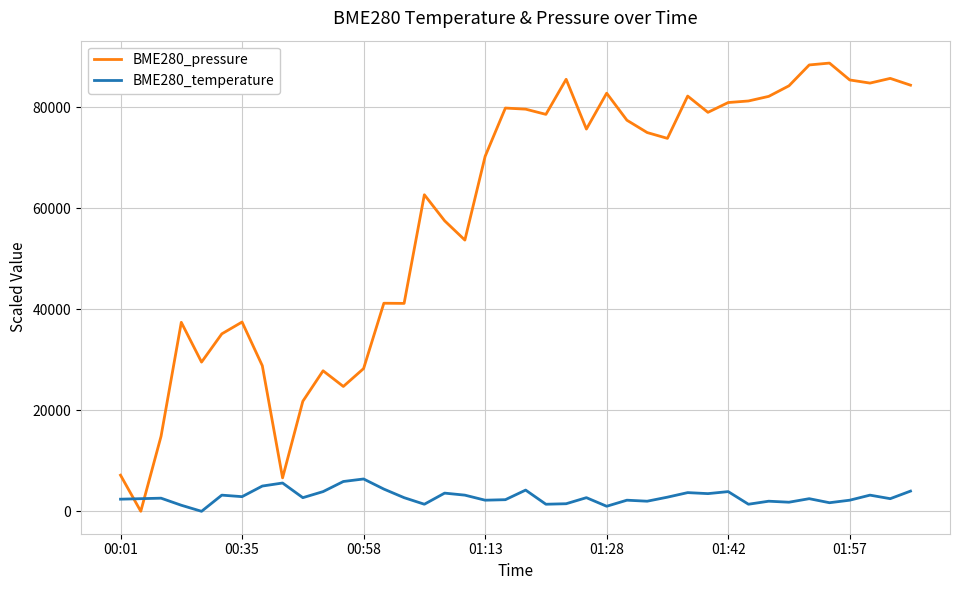

In BME280_pressure, how many points are higher than both neighbors (excluding endpoints)?

11